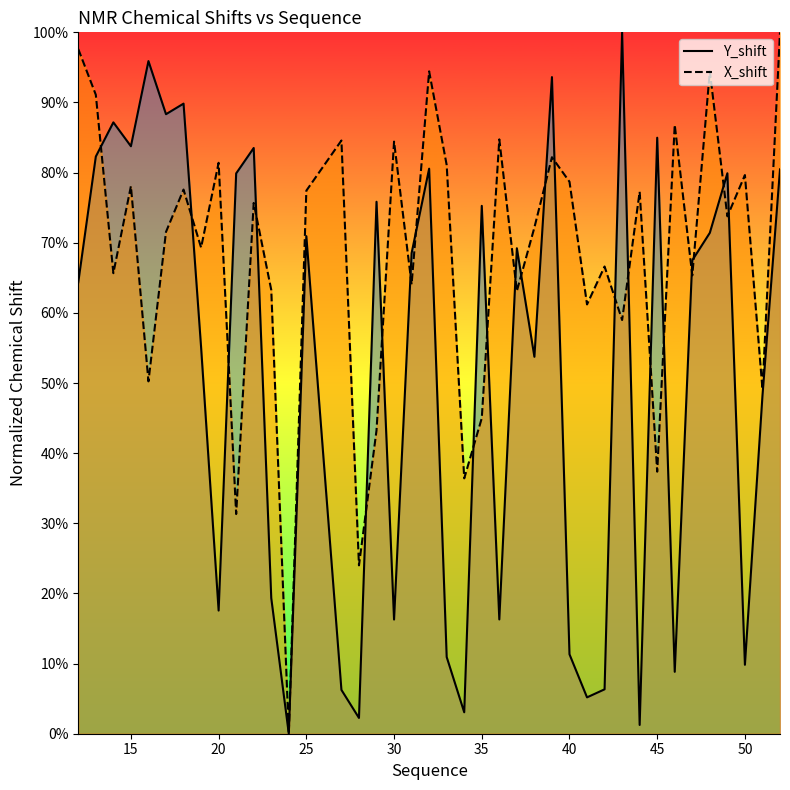

What are all the series names shown in the legend?

Y_shift, X_shift